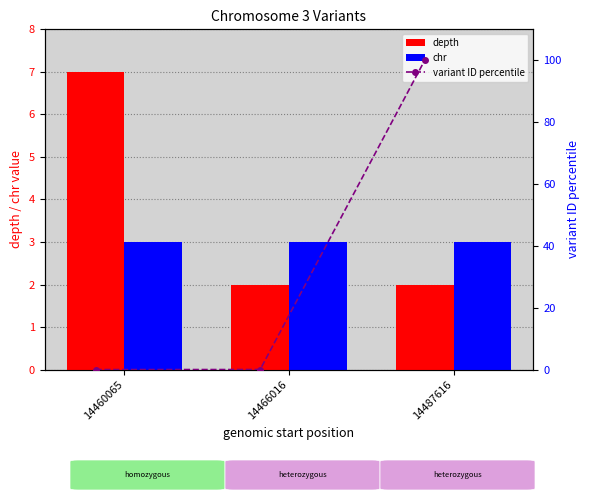

What is the value of the depth bar at the 1st from the left?

7.0